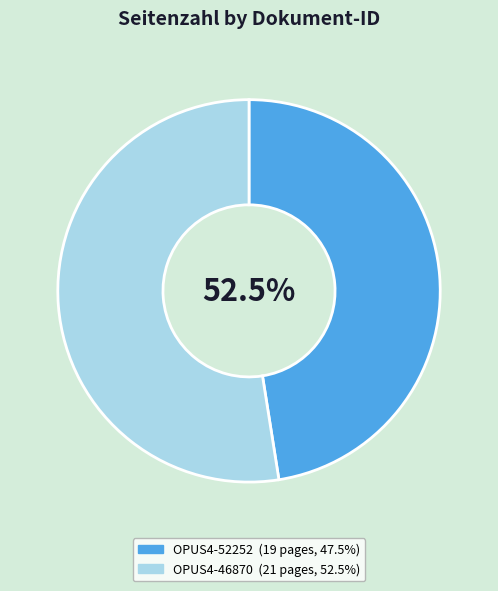

To the nearest percent, what is the difference between the largest and smallest slice percentages?

5%